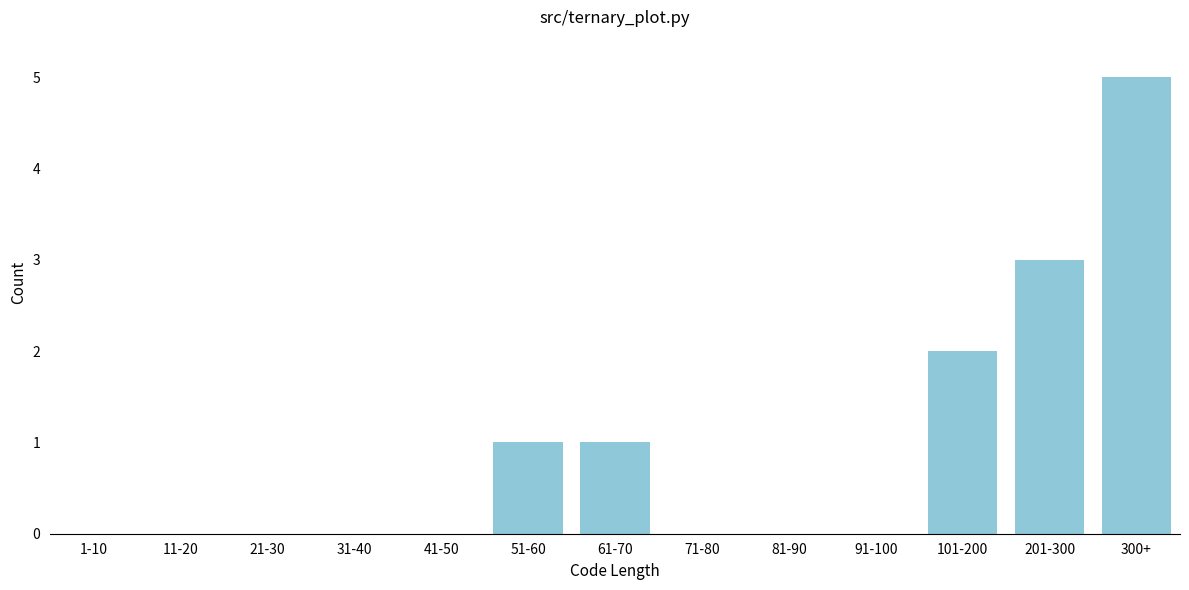

Reading left to right, list all the values displayed in this chart.

1-10=0	11-20=0	21-30=0	31-40=0	41-50=0	51-60=1	61-70=1	71-80=0	81-90=0	91-100=0	101-200=2	201-300=3	300+=5